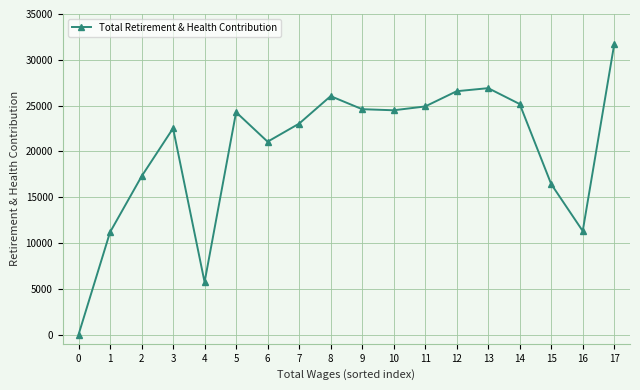

How many lines are shown in the chart?

1